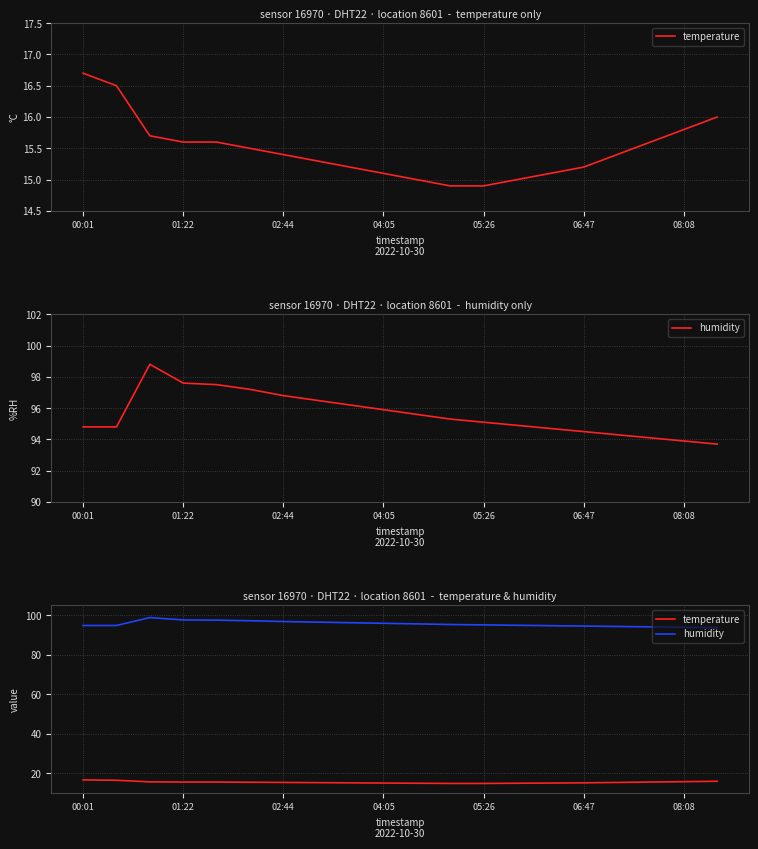

How many data points in humidity are above 95?

11